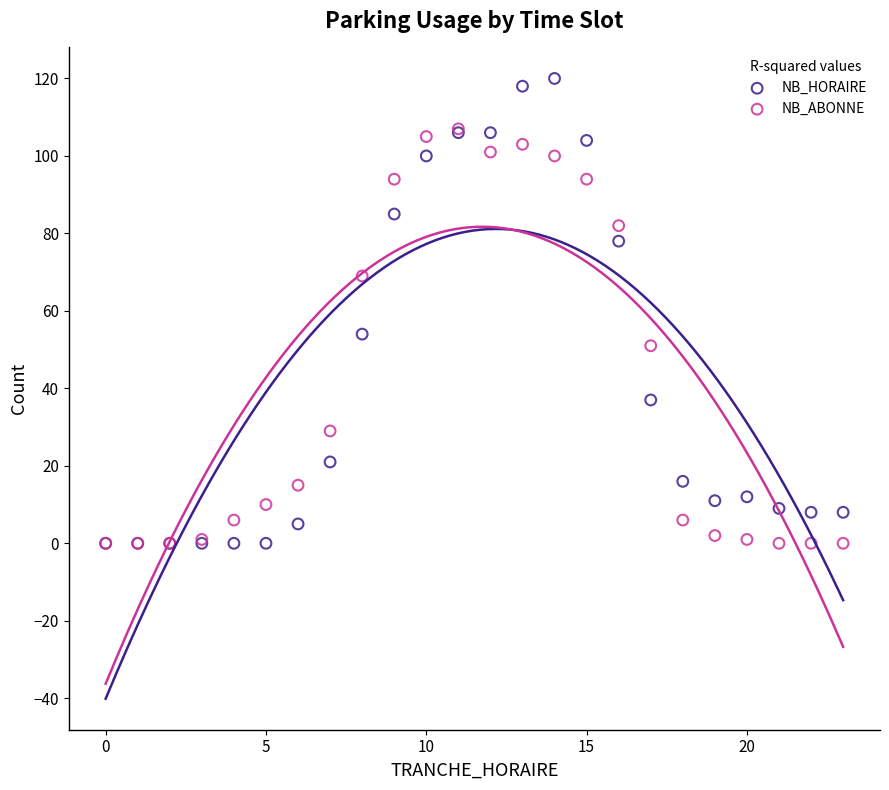

In the NB_HORAIRE series, what Y value is closest to 60?

54